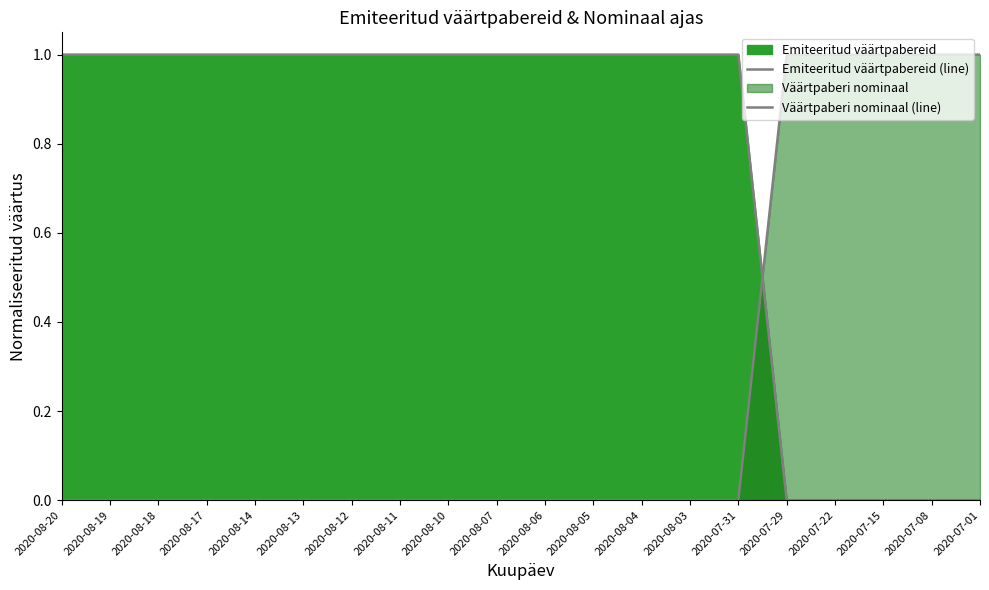

What is the label of the 3rd point from the left?

2020-08-18